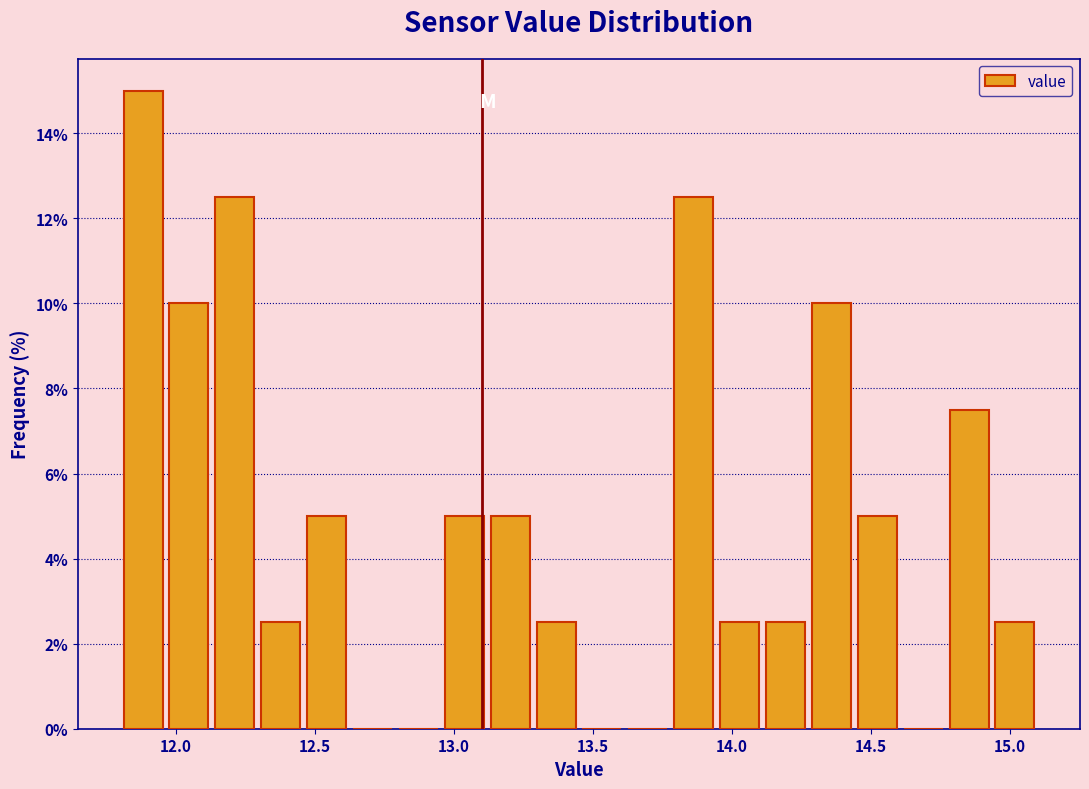

Around what value on the x-axis is the tallest bar? Give the approximate position of its centre, as read against the axis.

11.90